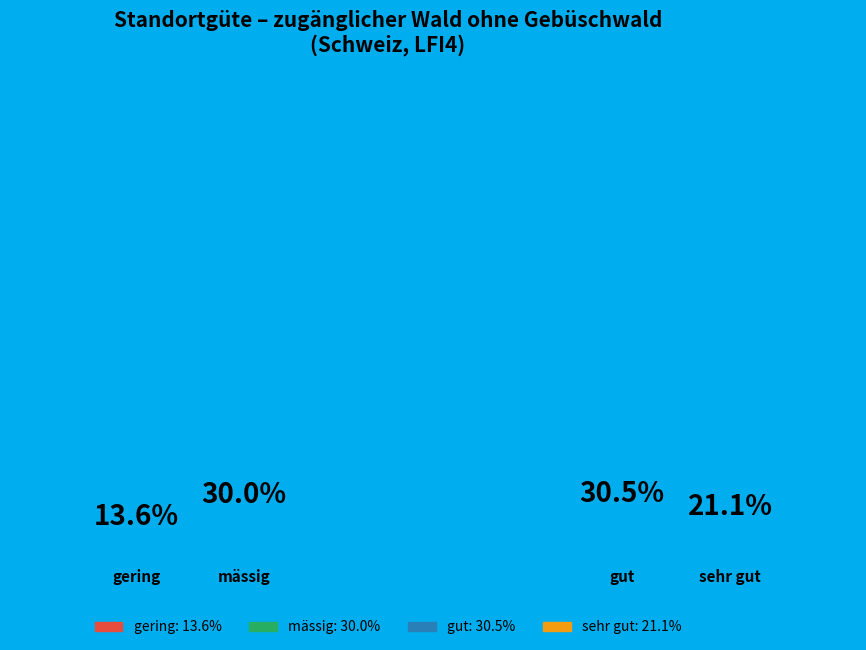

Count the number of slices in the pie.

4